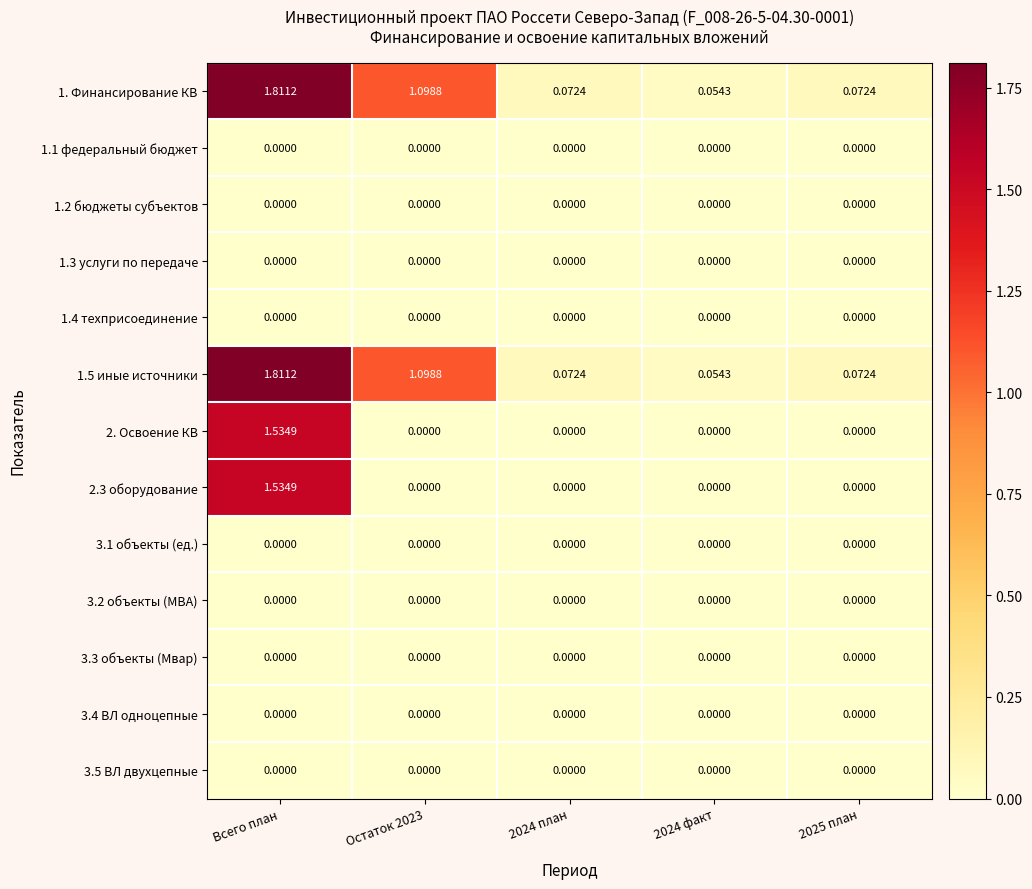

At which category is the sum across all series the highest?

Всего план